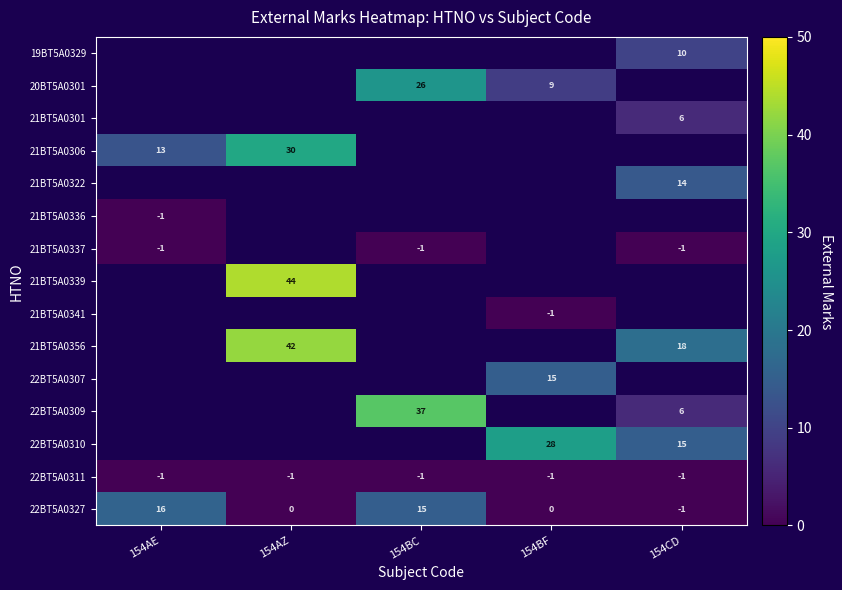

True or false: 20BT5A0301 has a value of 4 at 154BF.

False